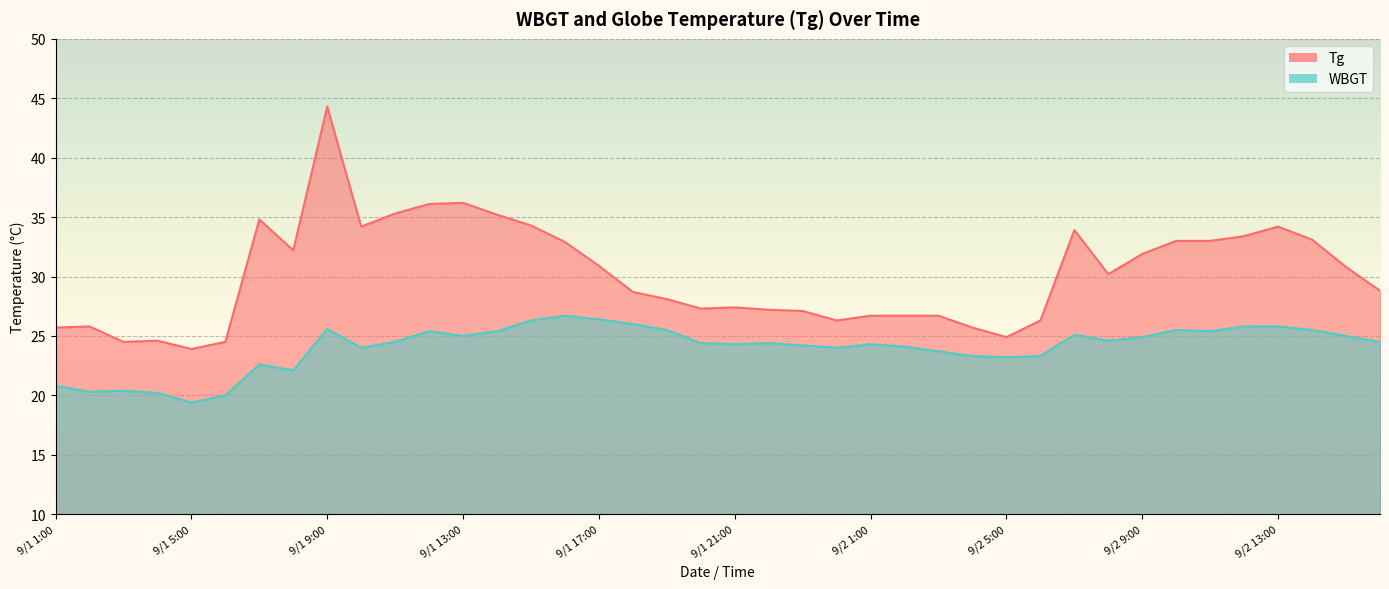

What value does the WBGT series have at 9/1 9:00?

25.6